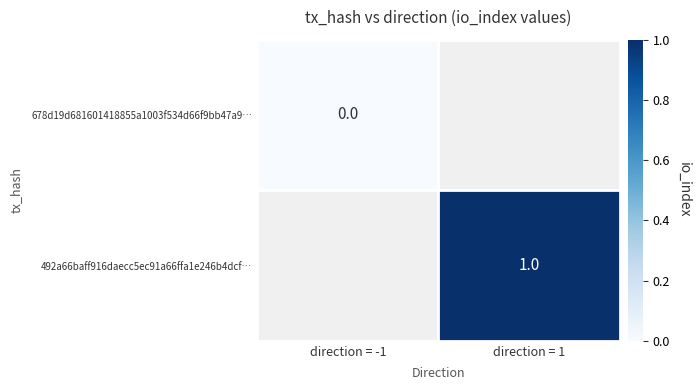

The 492a66baff916daecc5ec91a66ffa1e246b4dcf… series shows 1 at direction = 1. True or false?

True